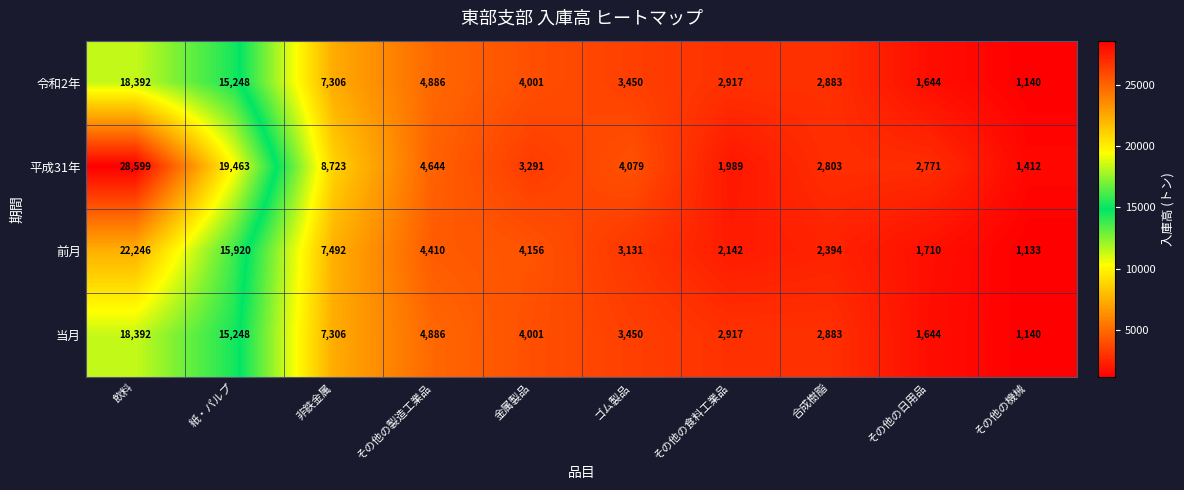

True or false: 当月 has a value of 18392 at 飲料.

True